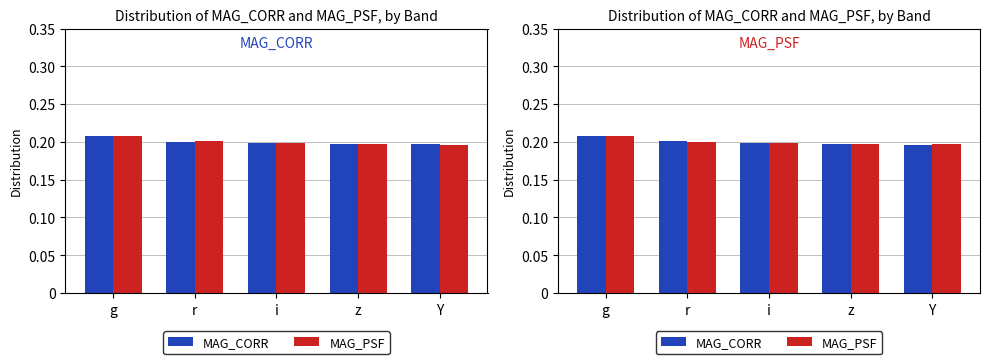

How many data points does each series have?

5